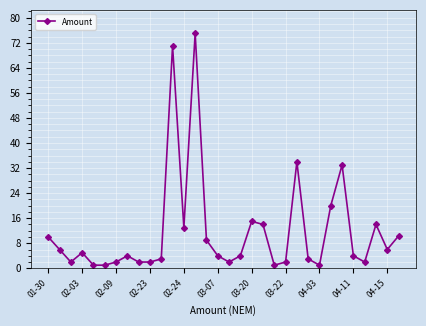

What is the difference between the second highest and minimum values?

70.0